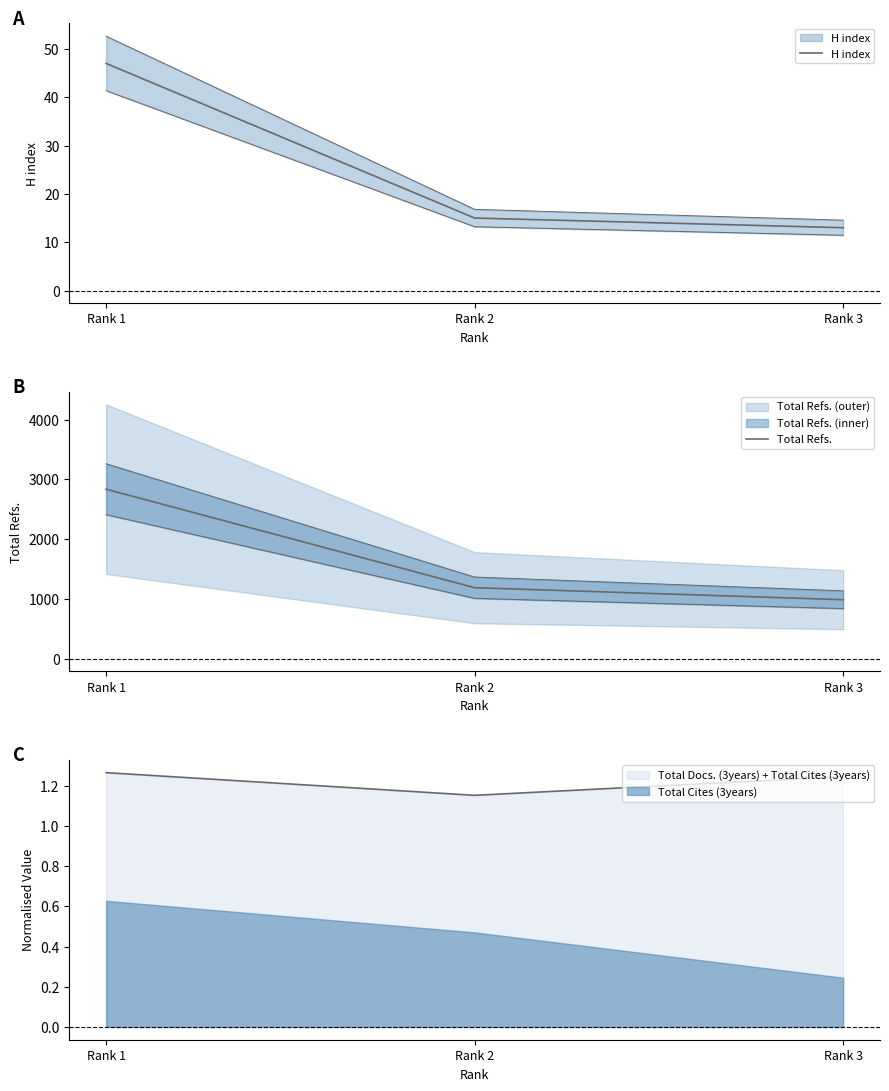

What is the lowest value of the Total Refs. series?

988